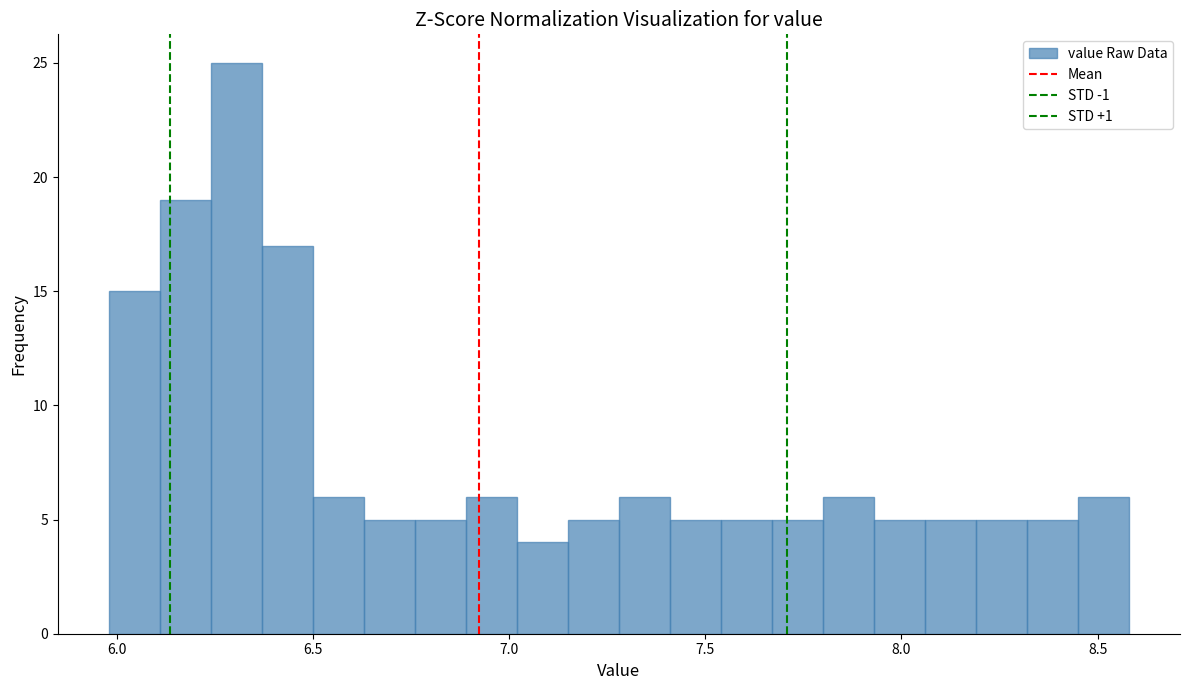

Read against the x-axis, roughly where is the centre of the tallest bar?

6.30